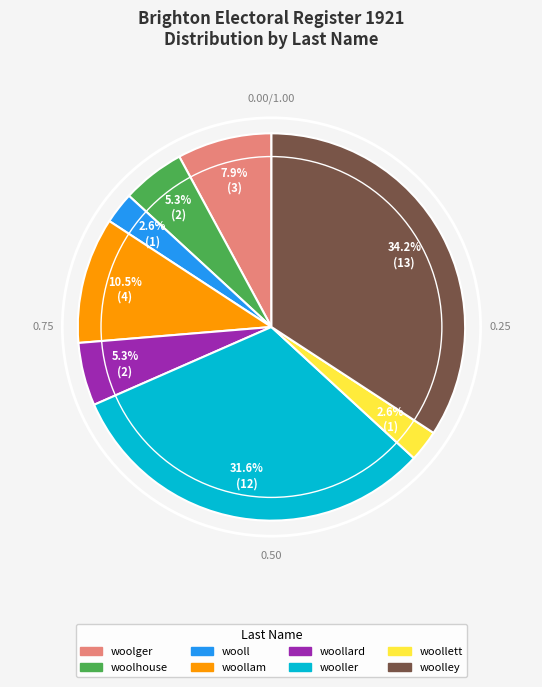

Is there a majority slice in this chart?

No